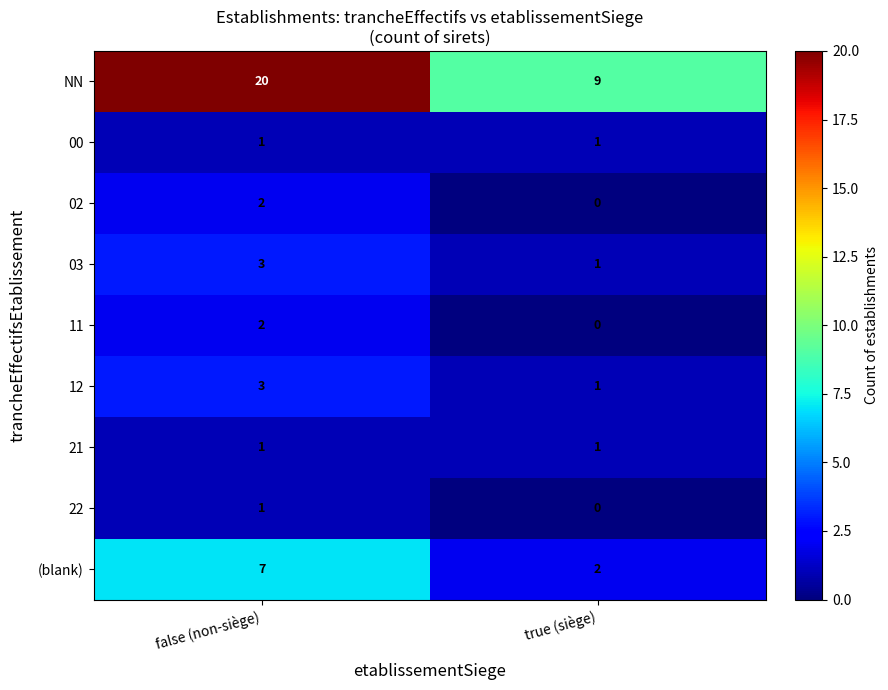

Rank the categories by 22 value from highest to lowest.

false (non-siège), true (siège)